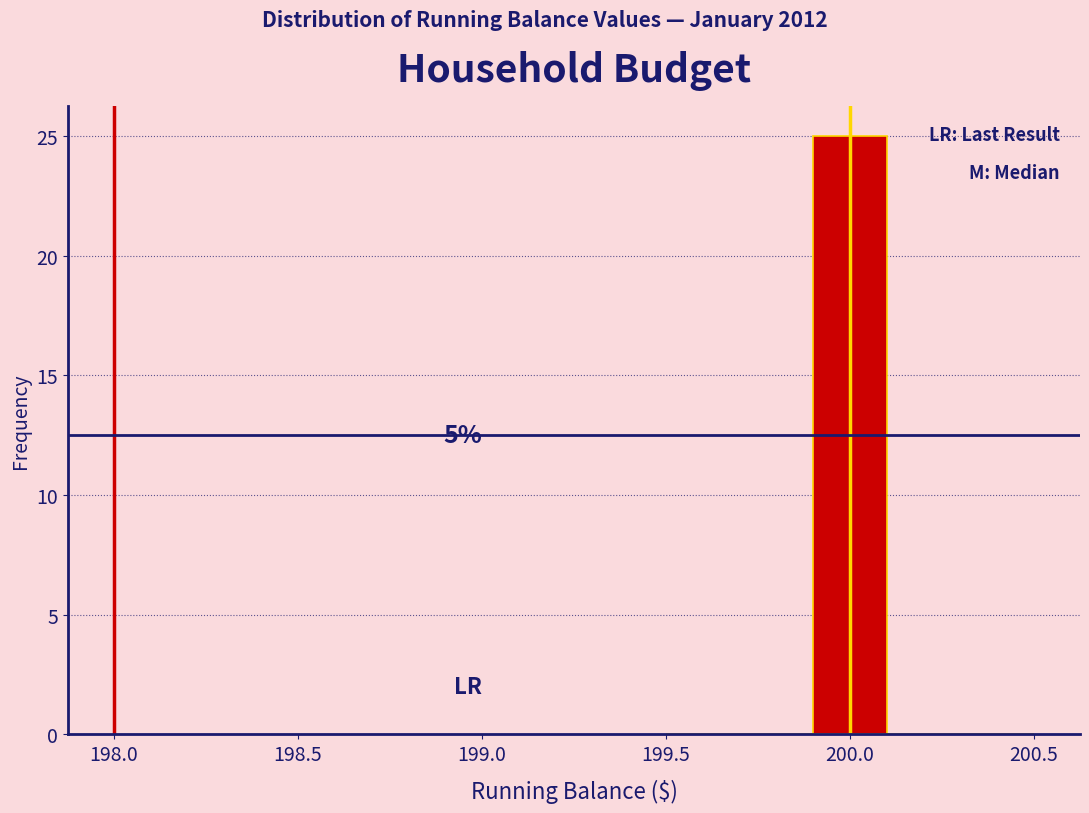

Which range on the x-axis has the tallest bar?

199.9 to 200.1